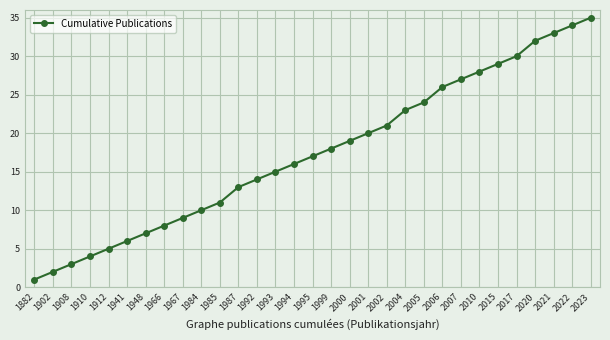

Is it true that the value at 2006 is 26?

True